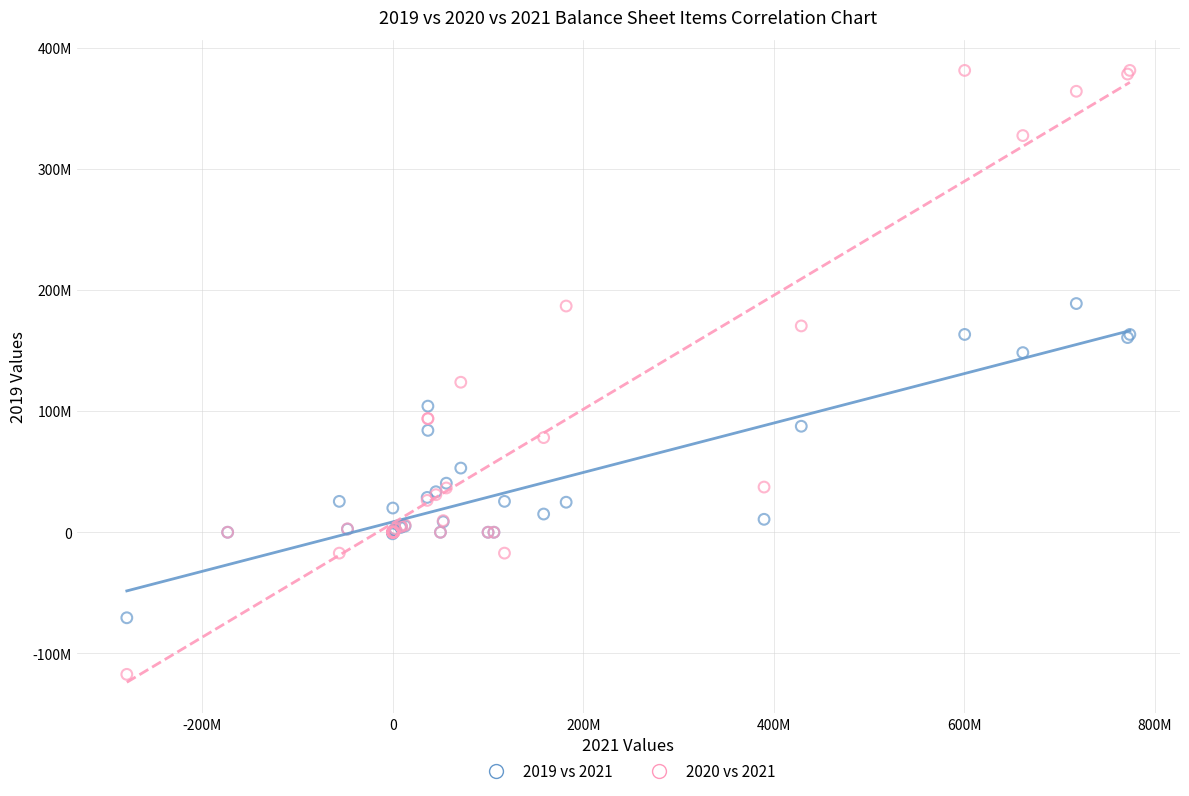

Which series contains the lowest Y value?

2020 vs 2021